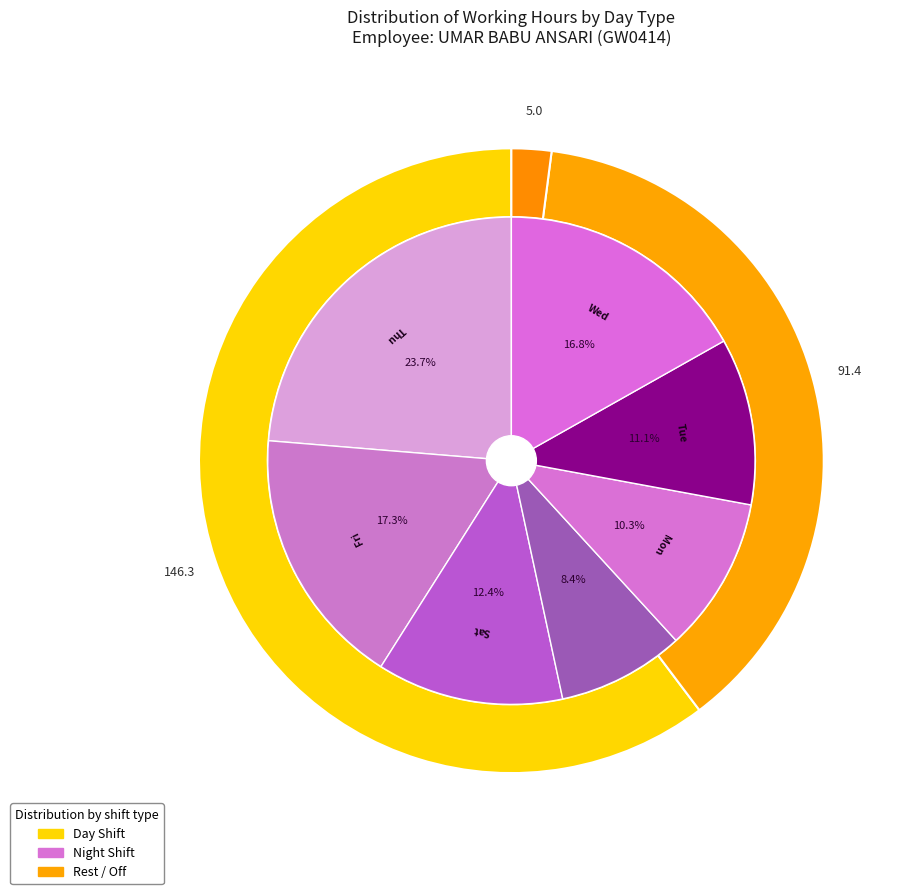

True or false: Day 3 accounts for 1% of the total.

False